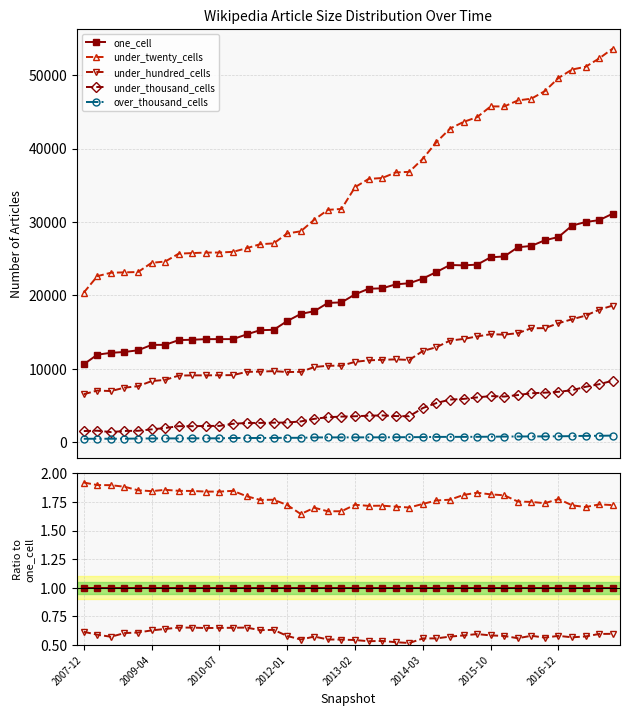

The value of under_hundred_cells at 32 is 0.6. True or false?

True